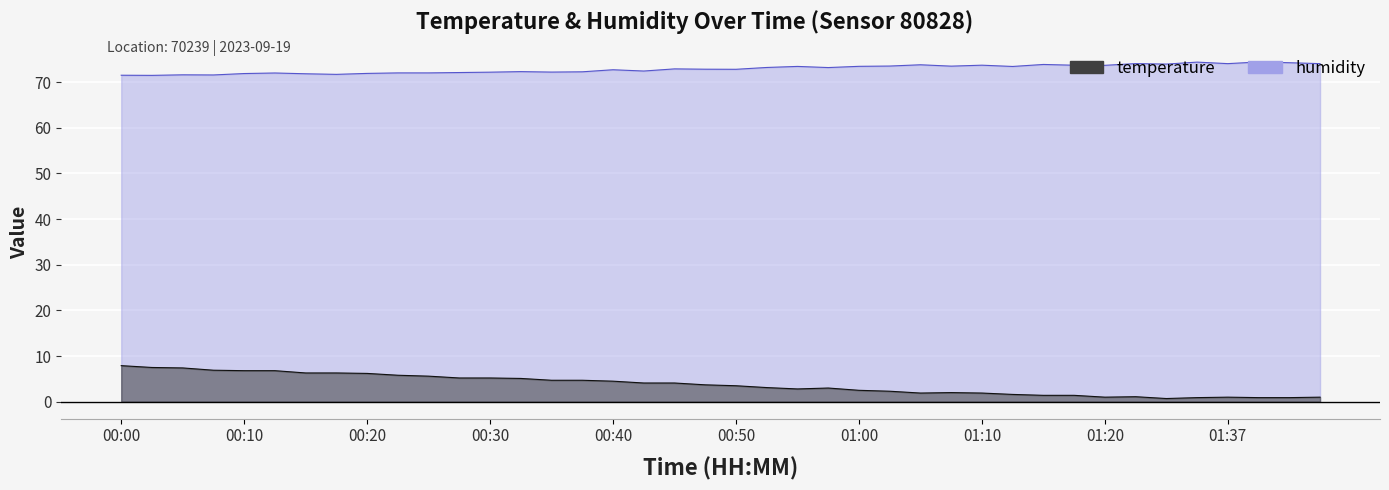

Reading right to left, what are all the values shown in this chart?

temperature: 1.0	0.9	0.9	1.0	0.9	0.7	1.1	1.0	1.4	1.4	1.6	1.9	2.0	1.9	2.3	2.5	3.0	2.8	3.1	3.5	3.7	4.1	4.1	4.5	4.7	4.7	5.1	5.2	5.2	5.6	5.8	6.2	6.3	6.3	6.8	6.8	6.9	7.4	7.5	7.9
humidity: 74.0	74.2	74.4	74.0	74.4	73.9	74.0	73.7	73.7	73.8	73.4	73.7	73.5	73.8	73.5	73.4	73.2	73.4	73.2	72.8	72.8	72.9	72.4	72.7	72.2	72.2	72.3	72.2	72.1	72.0	72.0	71.9	71.7	71.8	72.0	71.9	71.5	71.6	71.5	71.5